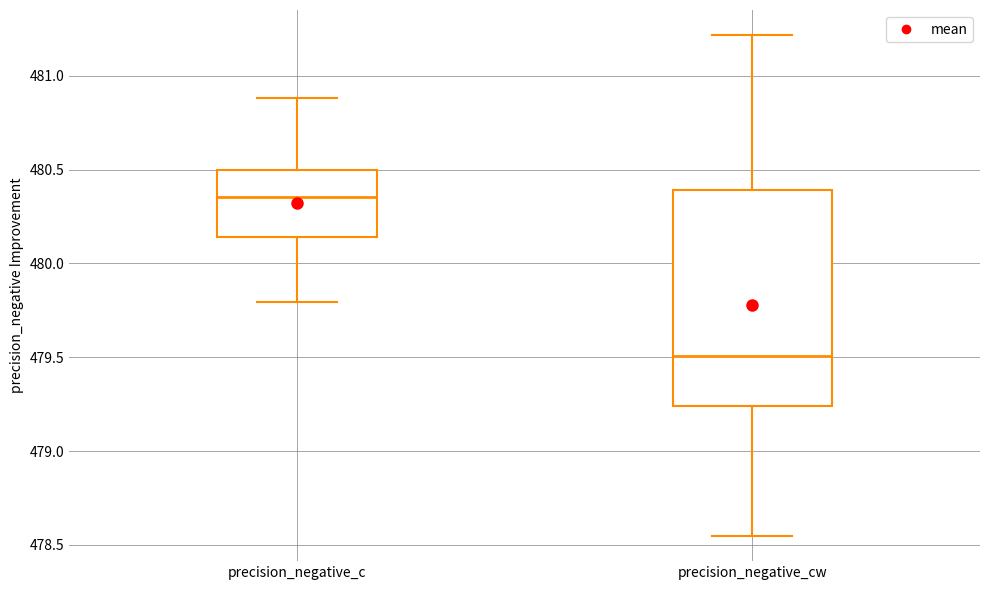

Comparing the boxes themselves (not the whiskers), which one is the tallest?

precision_negative_cw